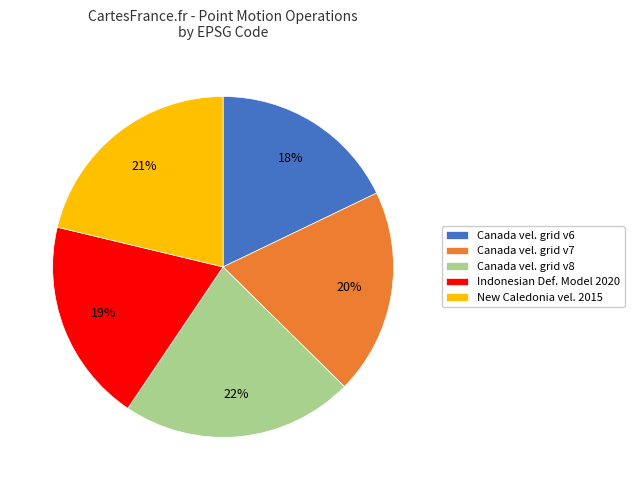

Count the number of slices in the pie.

5